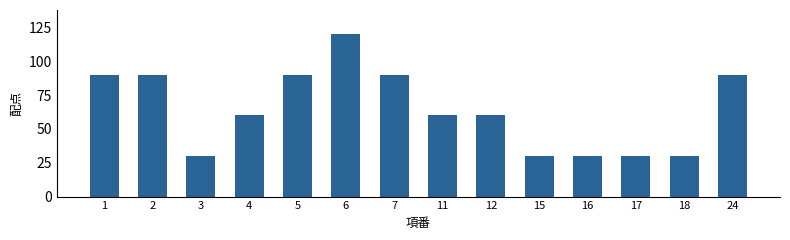

Reading left to right, list all the values displayed in this chart.

90	90	30	60	90	120	90	60	60	30	30	30	30	90